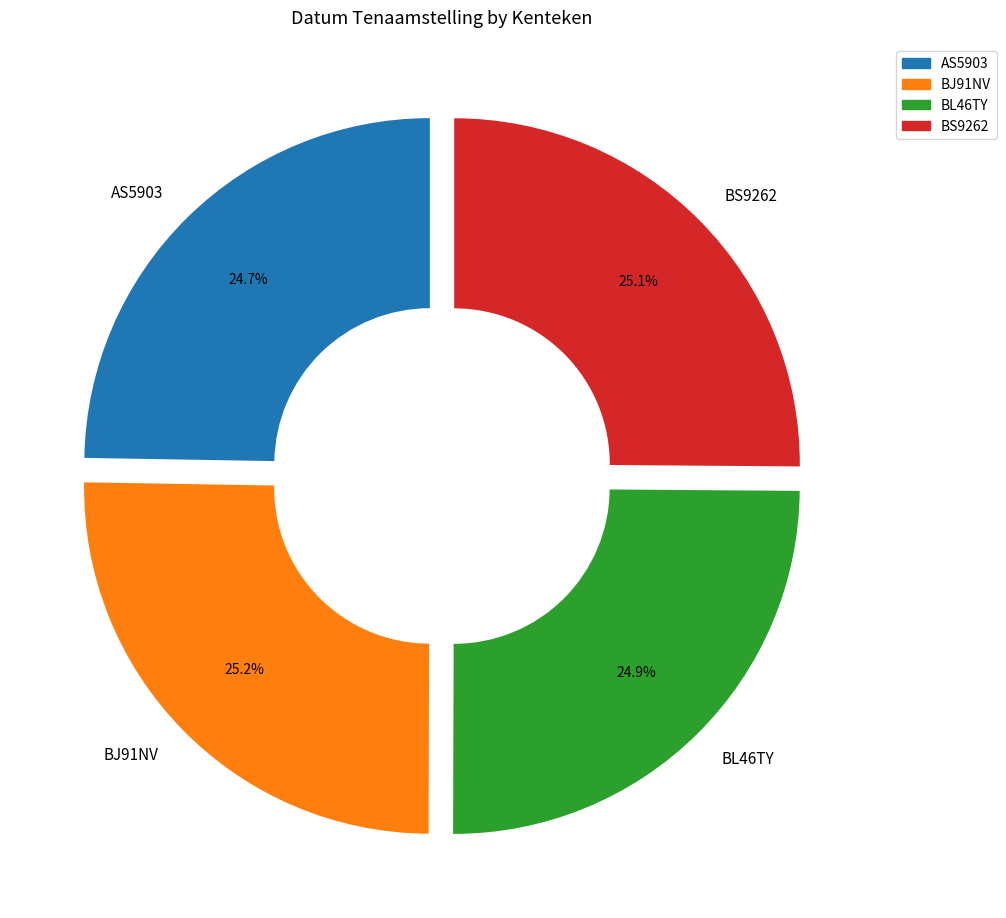

The AS5903 slice represents 25% of the pie. True or false?

True